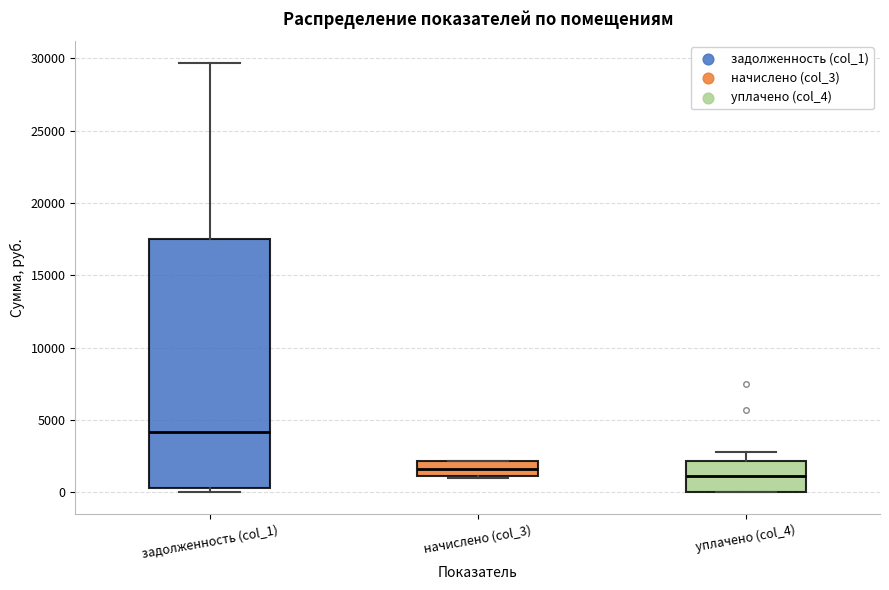

Where does the upper whisker of the box for задолженность (col_1) end on the y-axis? The values are not printed on the chart, so give them approximately, as read against the axis.

29500